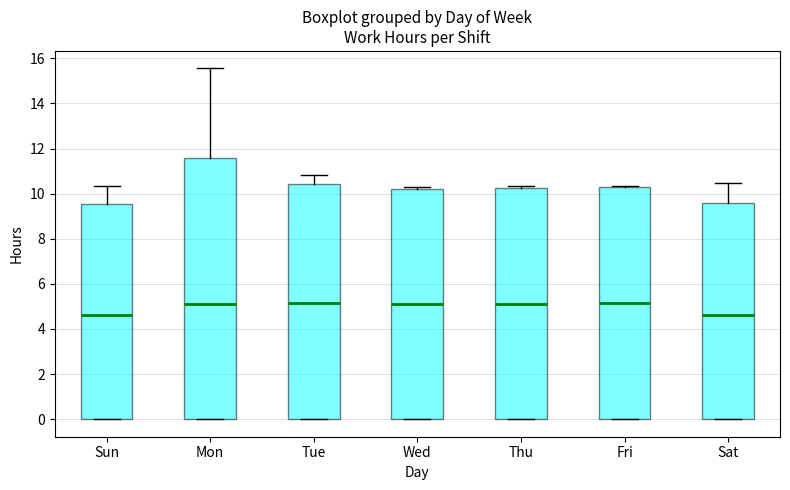

Where is the lower edge of the box for Fri on the y-axis? The values are not printed on the chart, so give them approximately, as read against the axis.

0.0